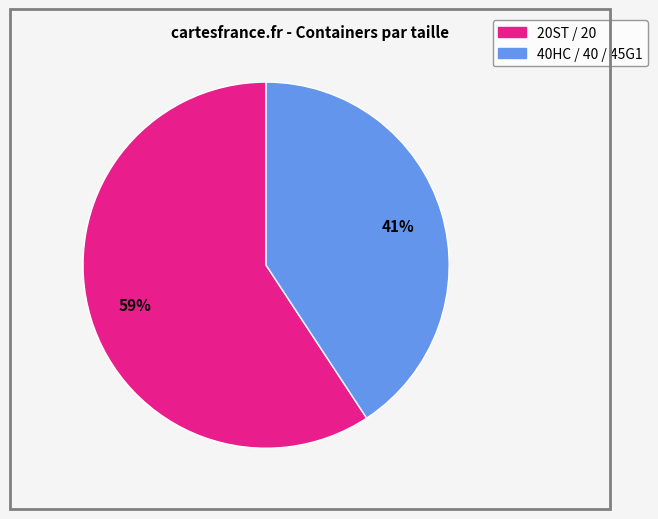

Rank the categories by value from lowest to highest.

40HC / 40 / 45G1, 20ST / 20